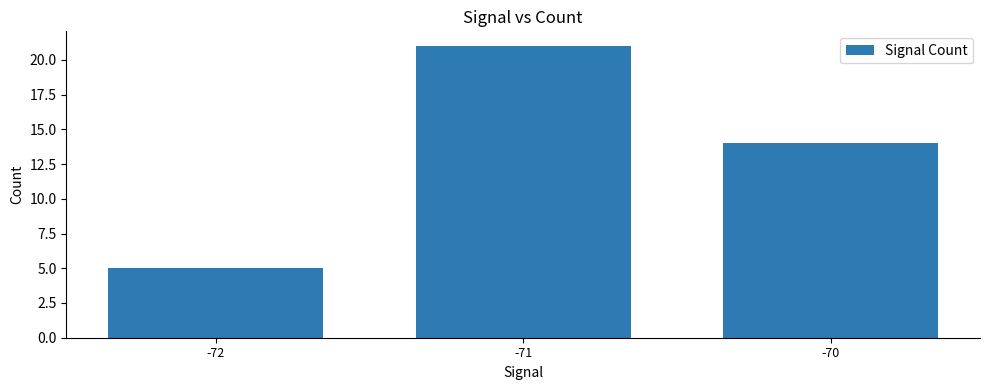

How many categories are shown in the chart?

3